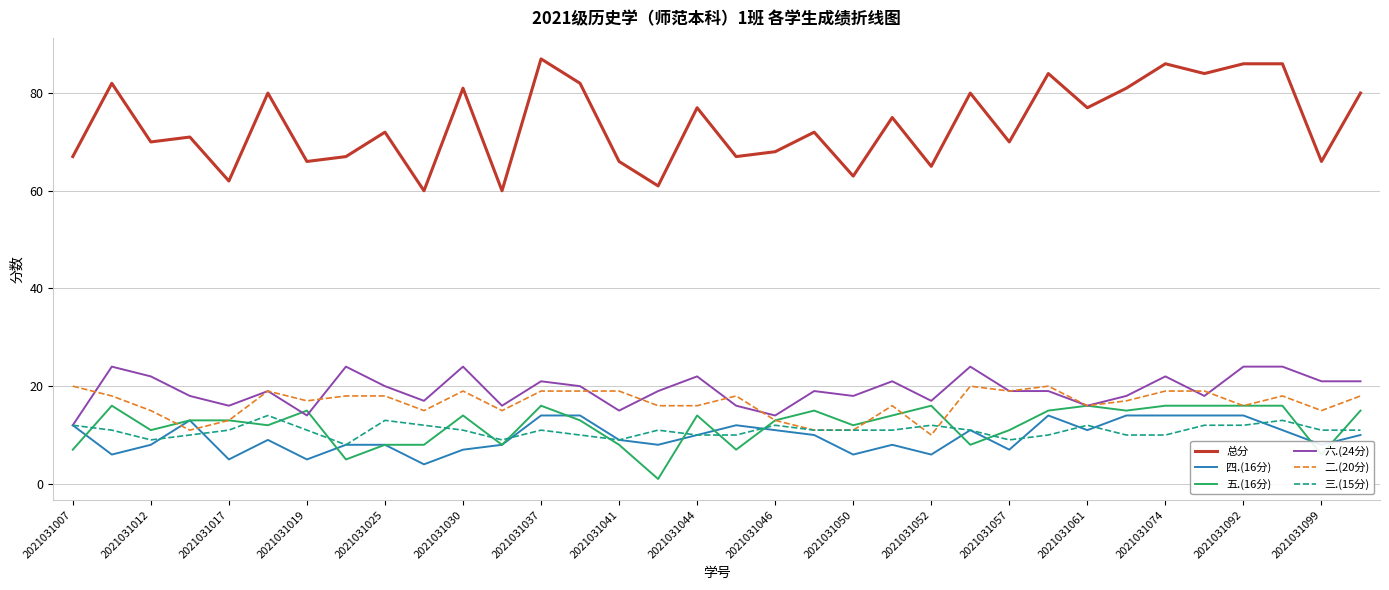

Which series has the largest total across all categories?

总分